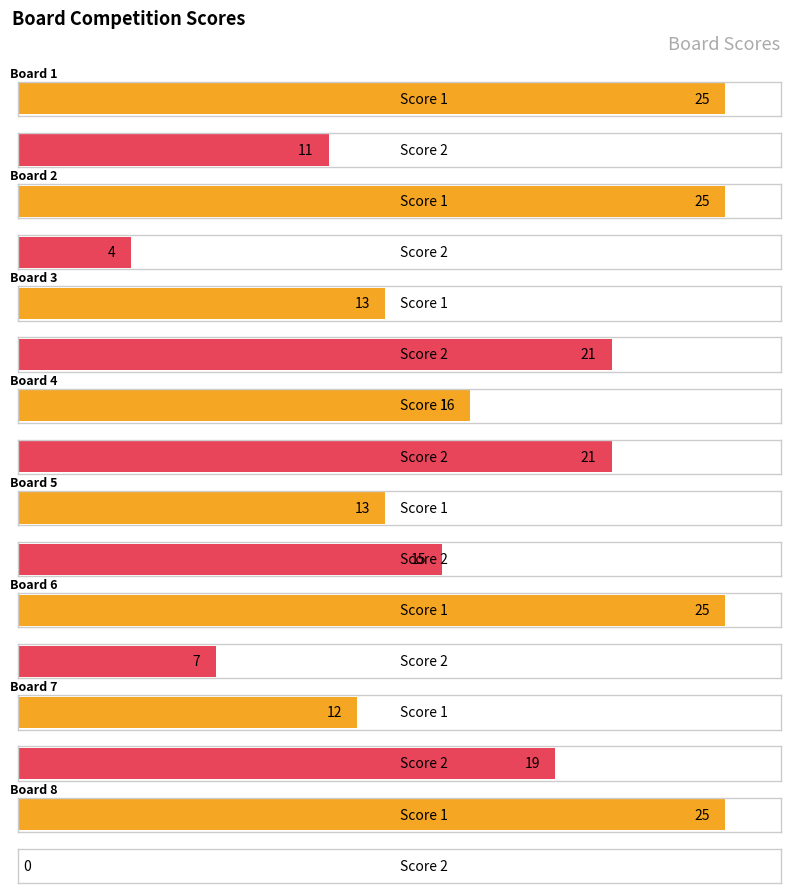

How many bars are there in total?

16